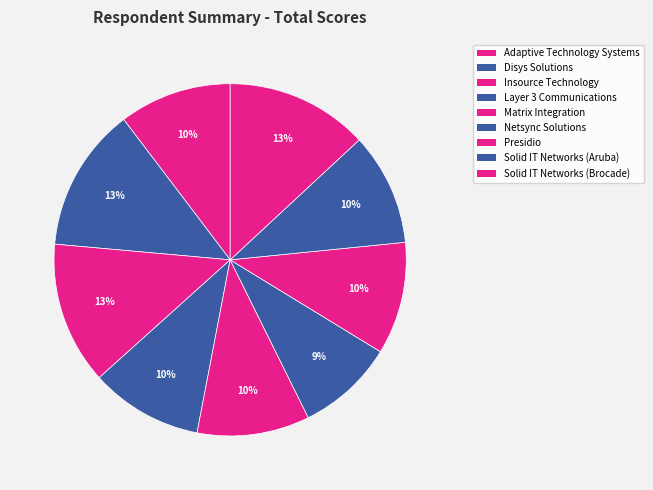

True or false: Layer 3 Communications accounts for 10% of the total.

True